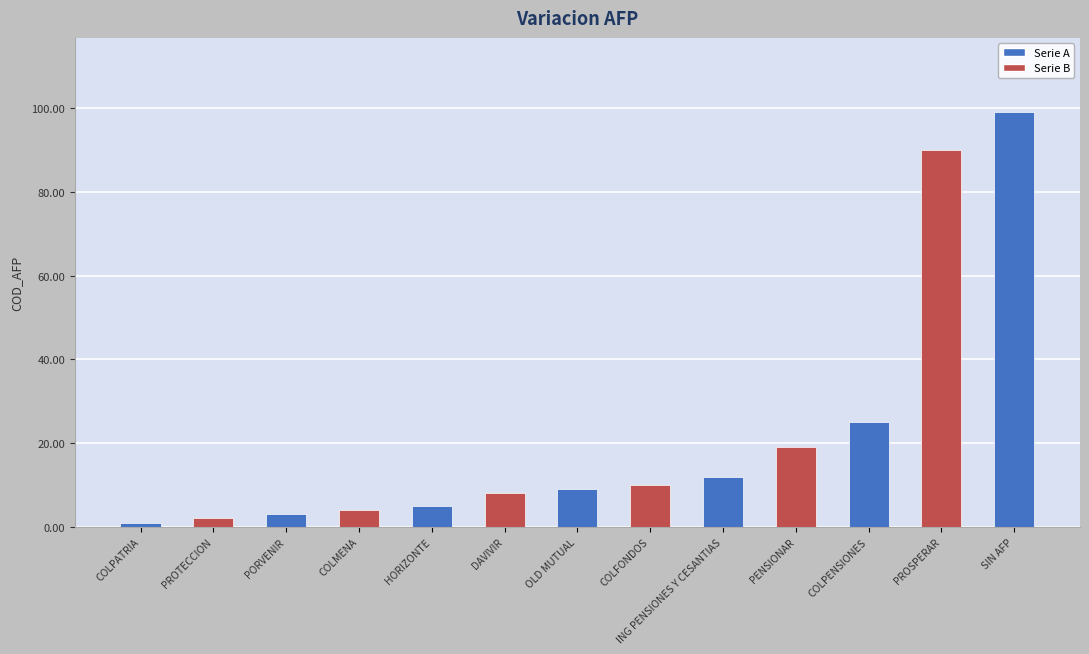

Which label corresponds to the largest value in the chart?

SIN AFP